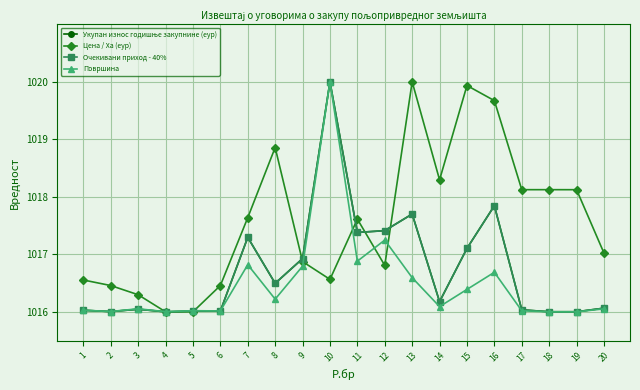

Which series changed the most between 4 and 7?

Цена / Ха (еур)